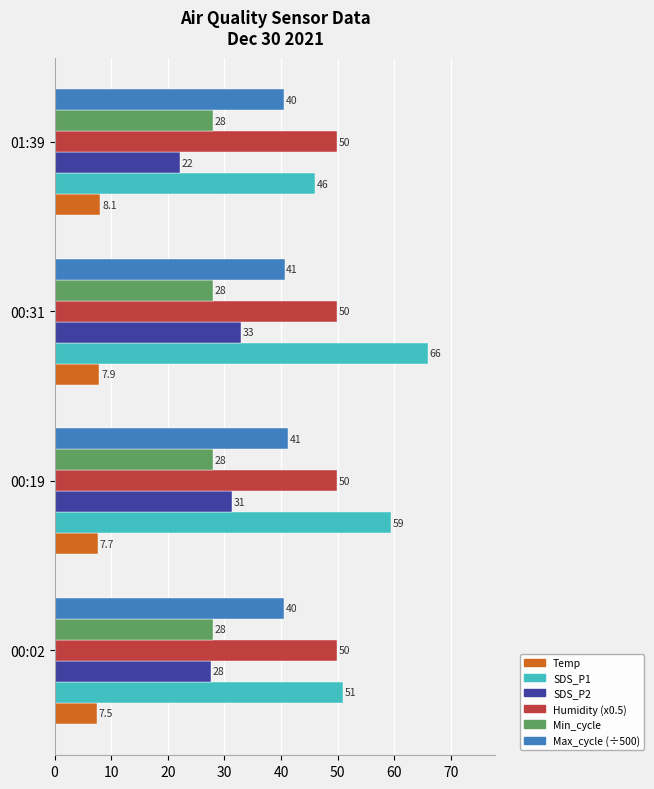

The Max_cycle (÷500) series shows 64.5 at 01:39. True or false?

False